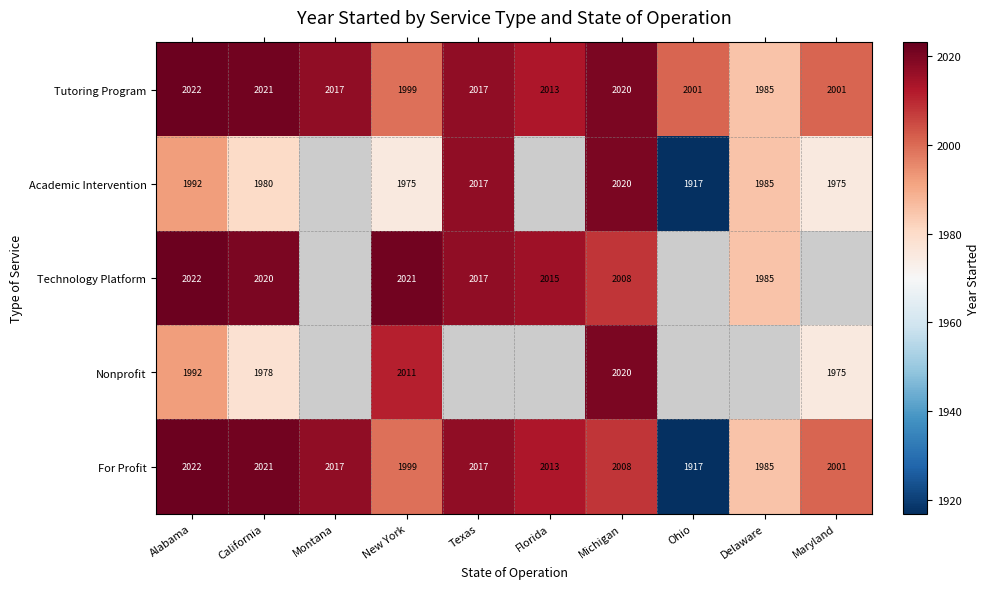

Where does the For Profit series first go above 2013?

Alabama